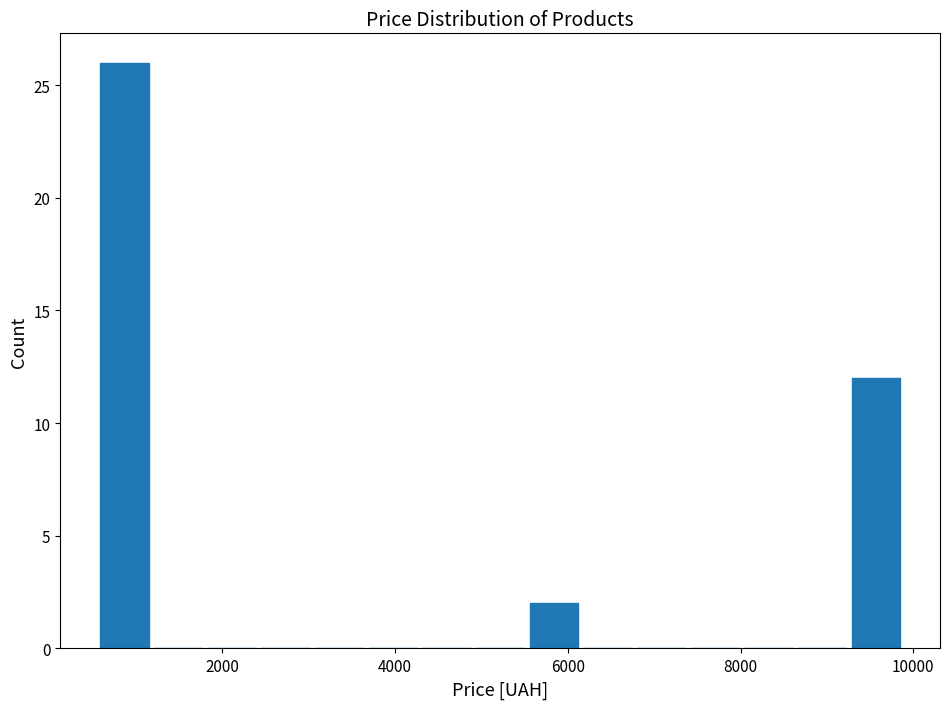

Around what value on the x-axis is the tallest bar? Give the approximate position of its centre, as read against the axis.

800